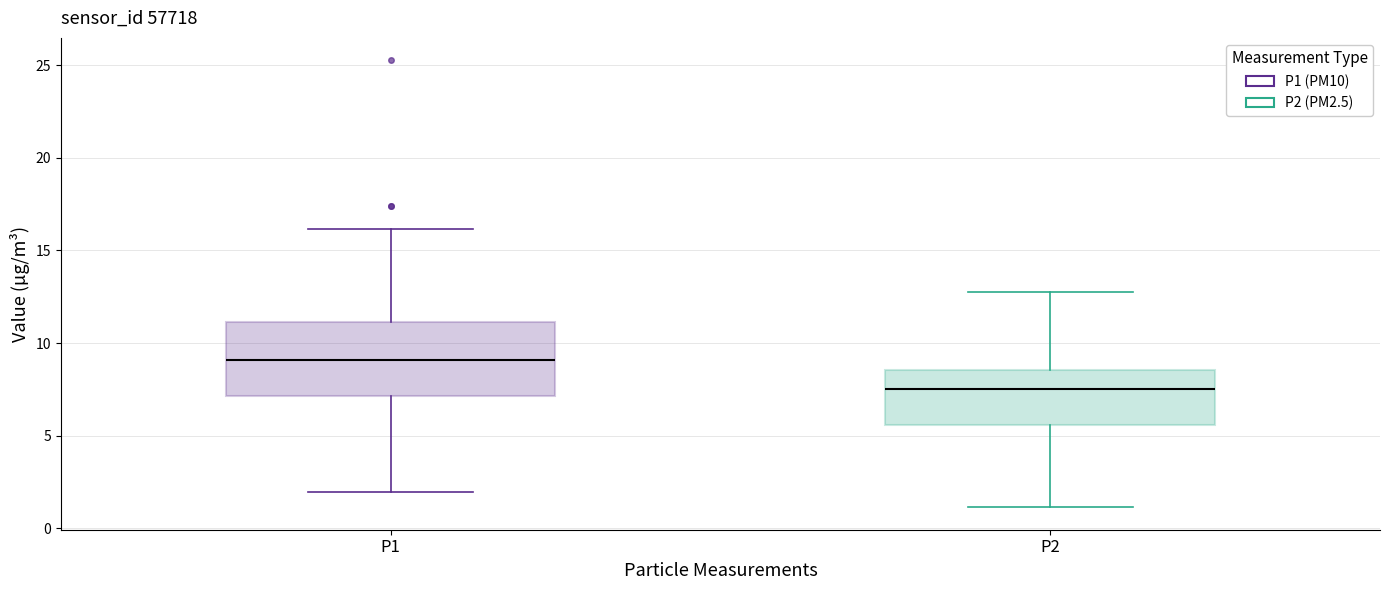

Which box's median line is the highest?

P1